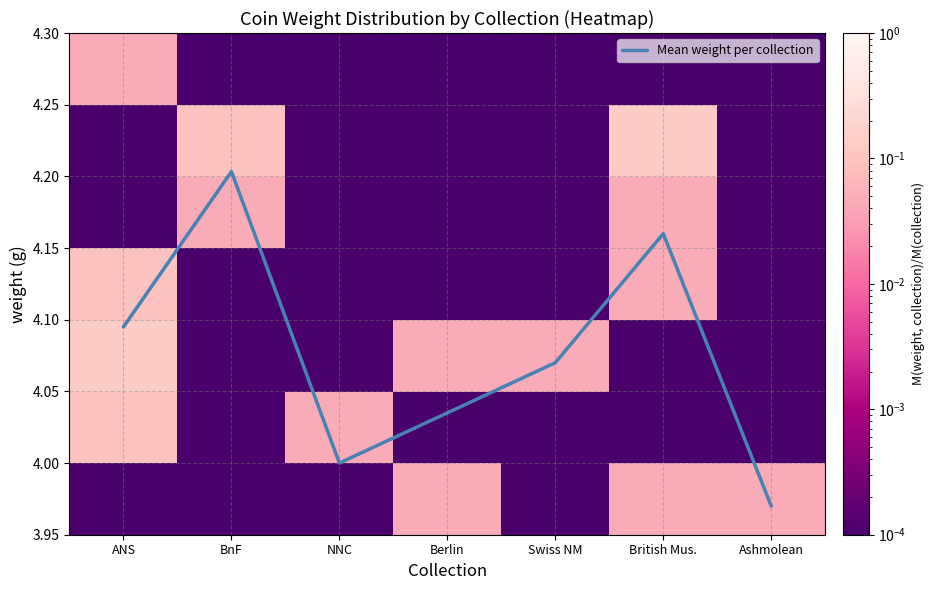

The Mean weight per collection series shows 1.9 at NNC. True or false?

False